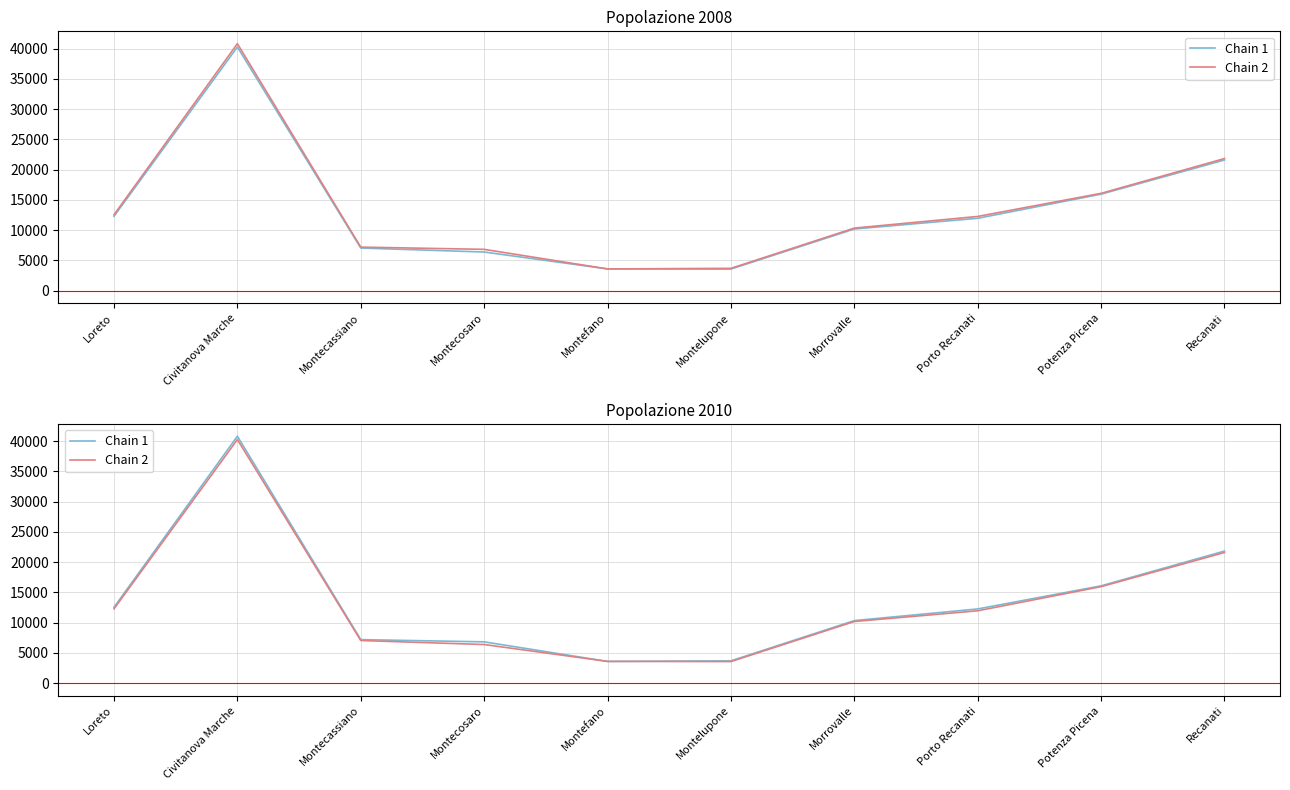

The Chain 2 series shows 13991 at Morrovalle. True or false?

False